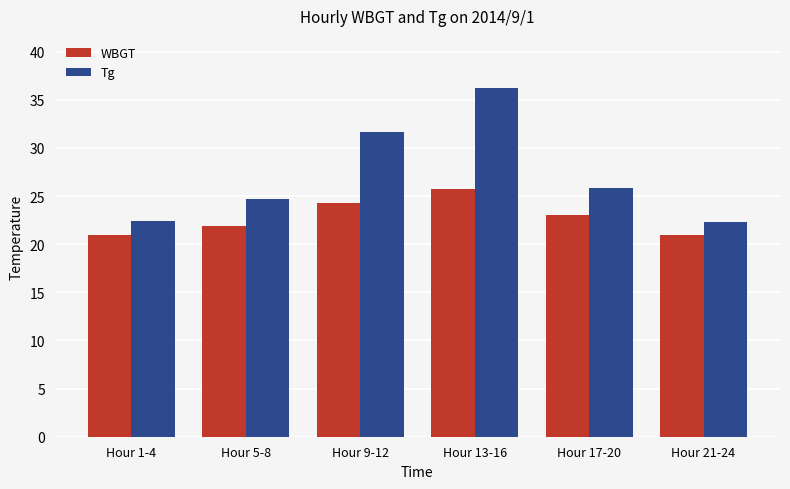

What is the difference between the WBGT values at Hour 5-8 and Hour 17-20?

1.1